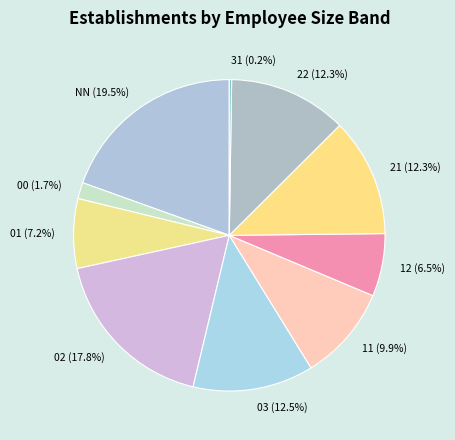

Is there any slice that represents more than half of the pie?

No